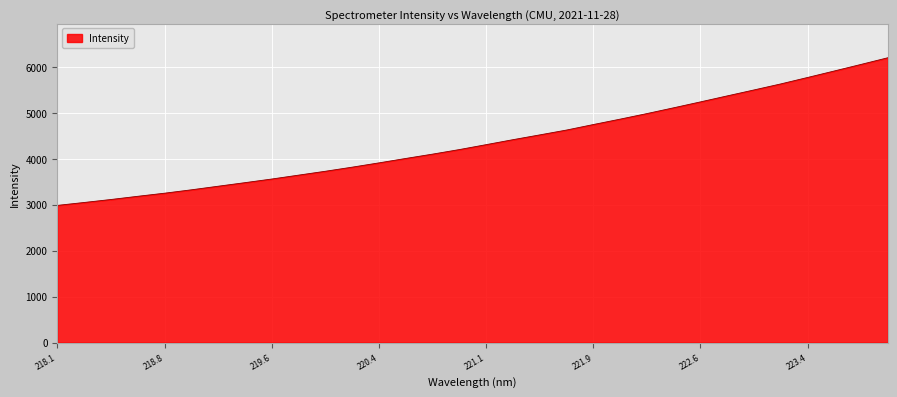

What is the difference between the maximum and minimum values?

3213.8